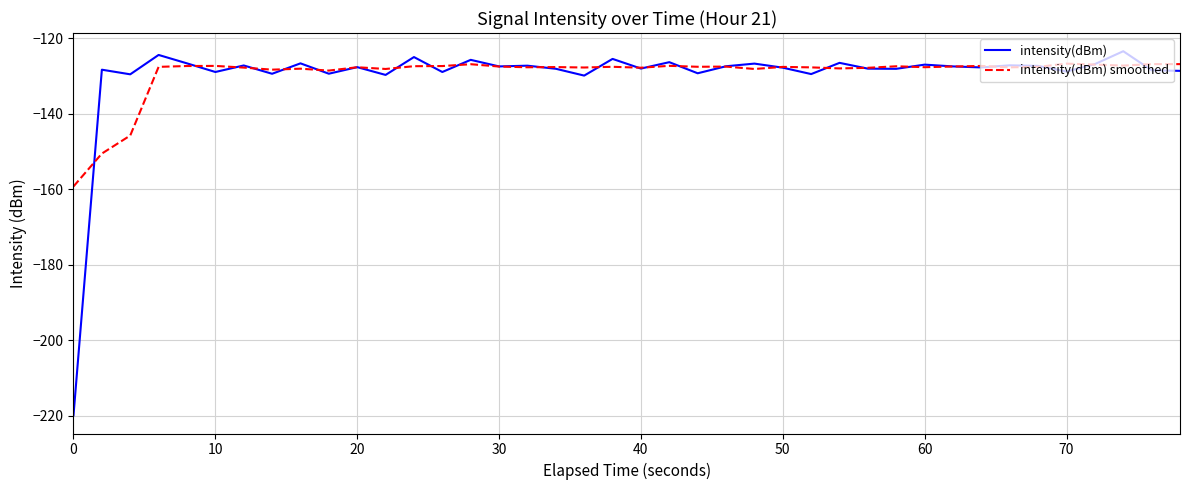

What is the sum of all intensity(dBm) smoothed values?

-5177.4